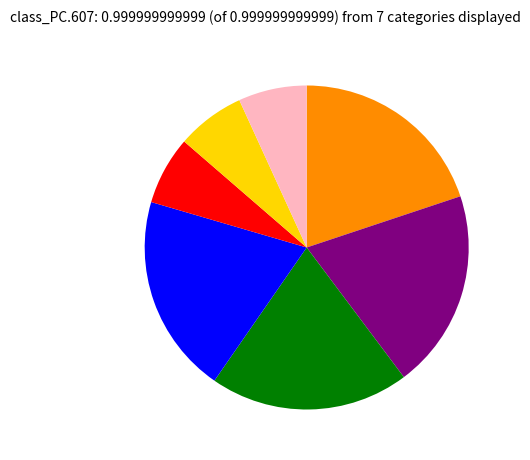

Is there any slice that represents more than half of the pie?

No